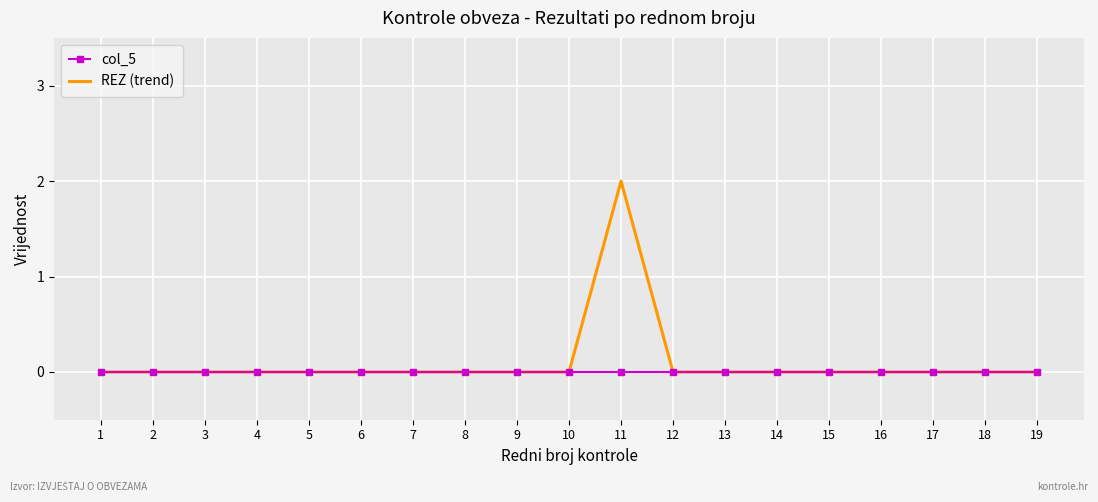

Reading left to right, extract all data points from this chart.

col_5: 1=0	2=0	3=0	4=0	5=0	6=0	7=0	8=0	9=0	10=0	11=0	12=0	13=0	14=0	15=0	16=0	17=0	18=0	19=0
REZ (trend): 1=0	2=0	3=0	4=0	5=0	6=0	7=0	8=0	9=0	10=0	11=2	12=0	13=0	14=0	15=0	16=0	17=0	18=0	19=0